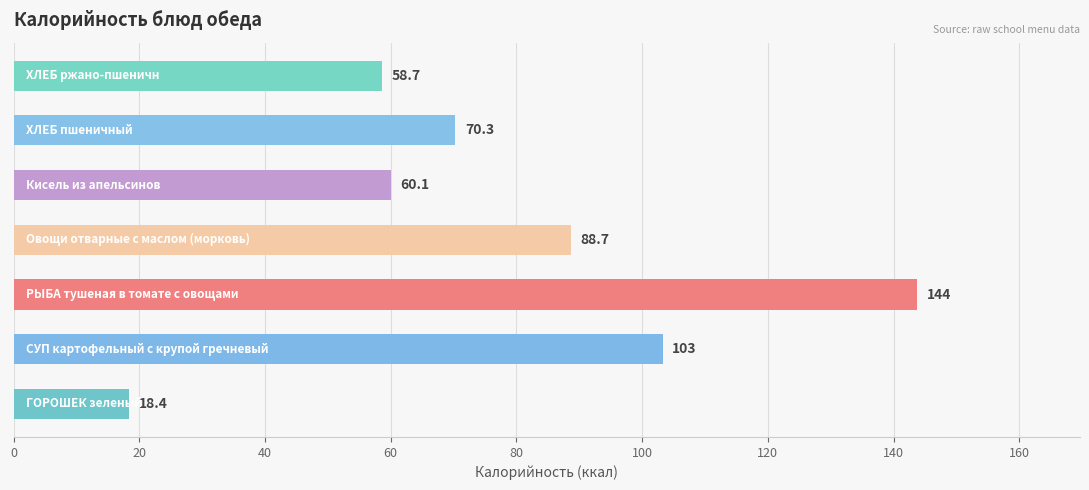

What is the minimum value shown in the chart?

18.4